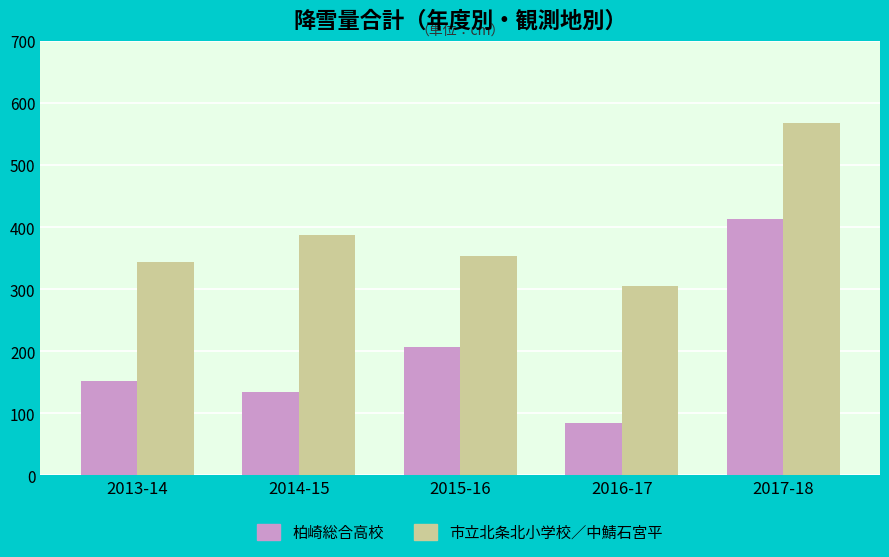

At which label does 柏崎総合高校 reach its peak?

2017-18